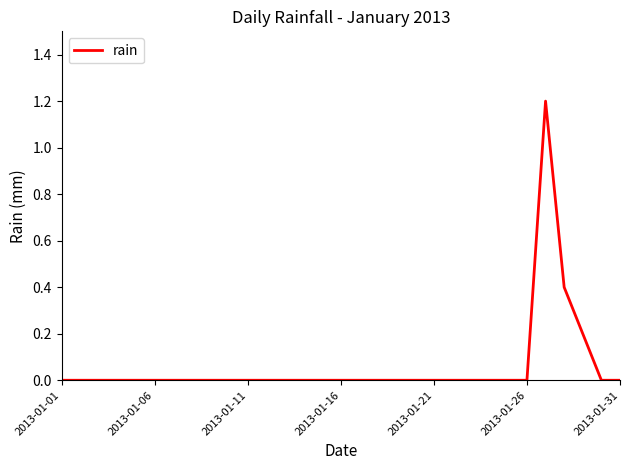

How many distinct data groups are displayed?

1